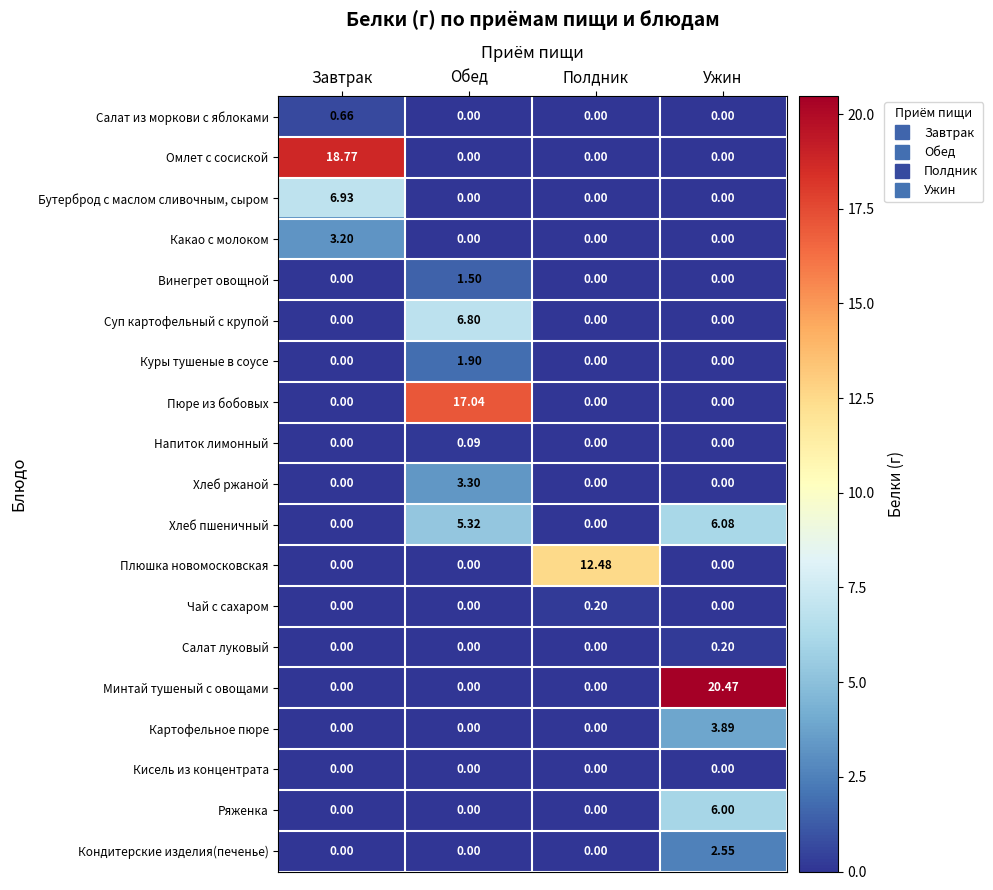

Which category has the highest value in the Омлет с сосиской series?

Завтрак